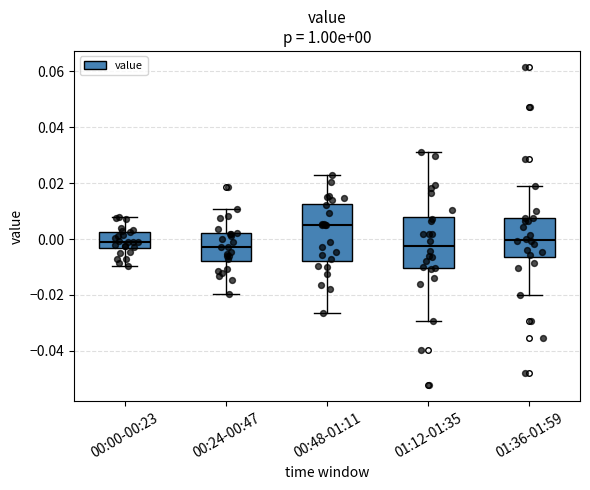

Which box is the tallest, from its lower edge to its upper edge?

00:48-01:11